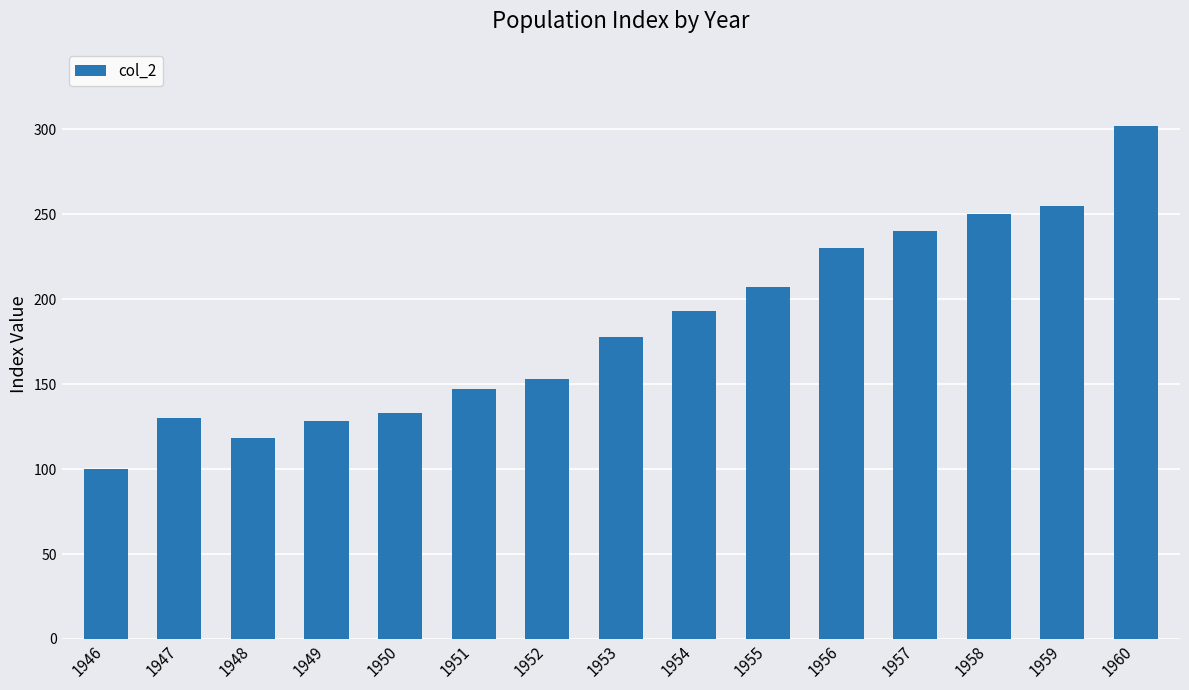

Reading left to right, transcribe all the data shown in this chart.

1946=100	1947=130	1948=118	1949=128	1950=133	1951=147	1952=153	1953=178	1954=193	1955=207	1956=230	1957=240	1958=250	1959=255	1960=302